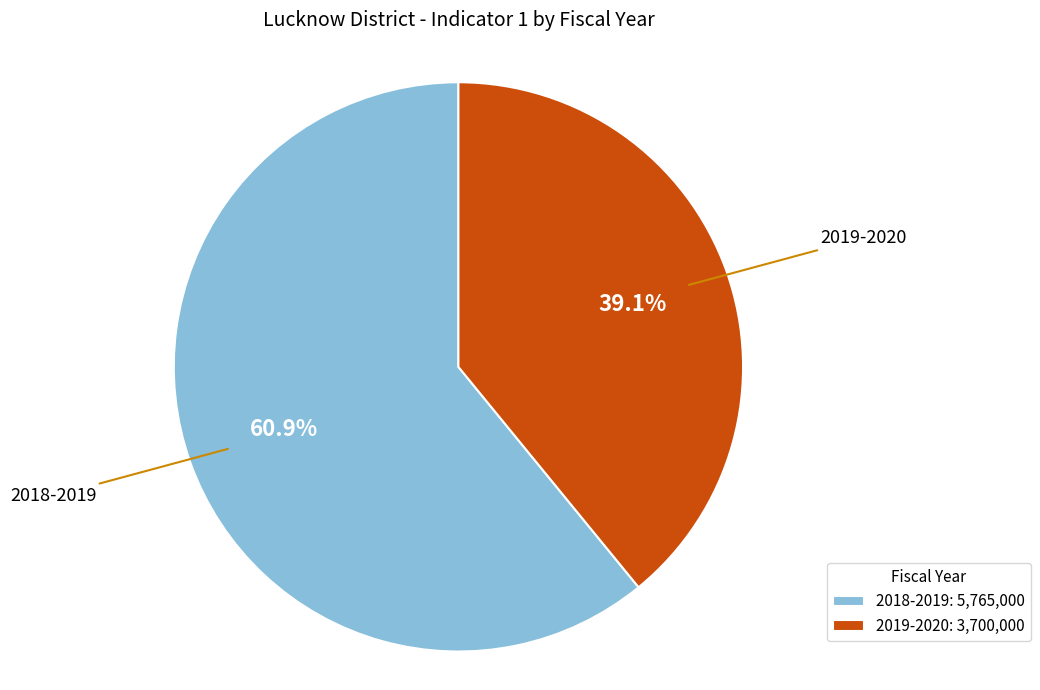

What percentage is the 2018-2019 slice, to the nearest percent?

61%